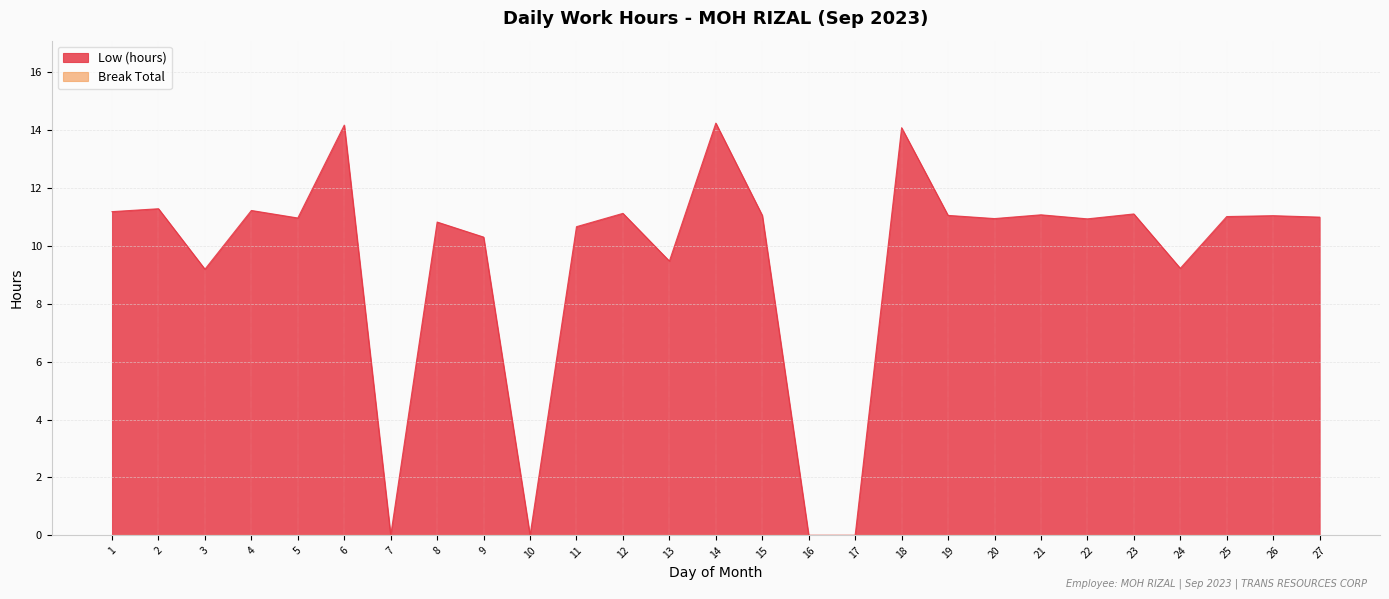

The chart shows a value of 14.1 at 18. True or false?

True